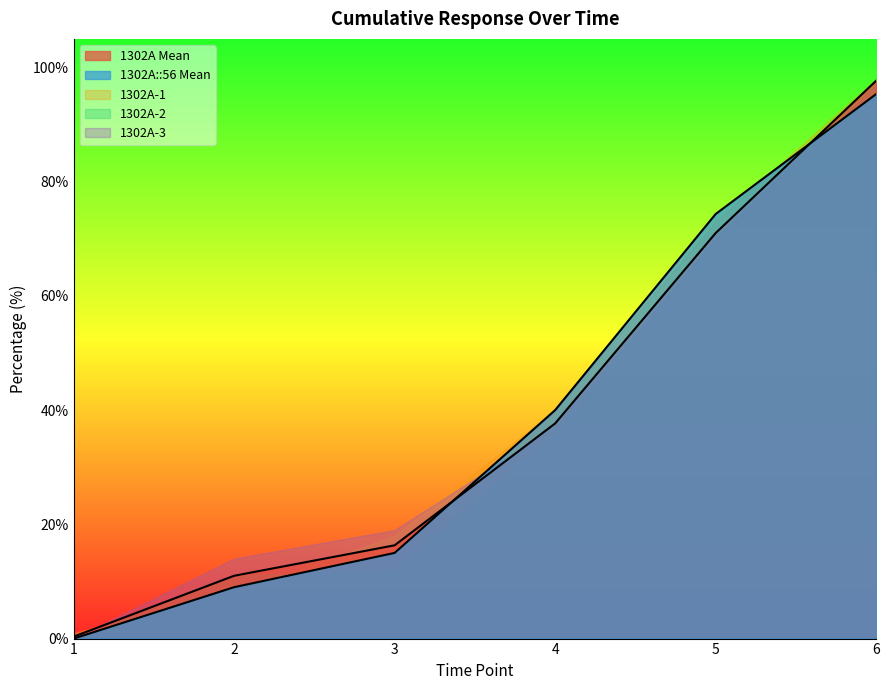

Read the 1302A-3 value at 5.

70.0